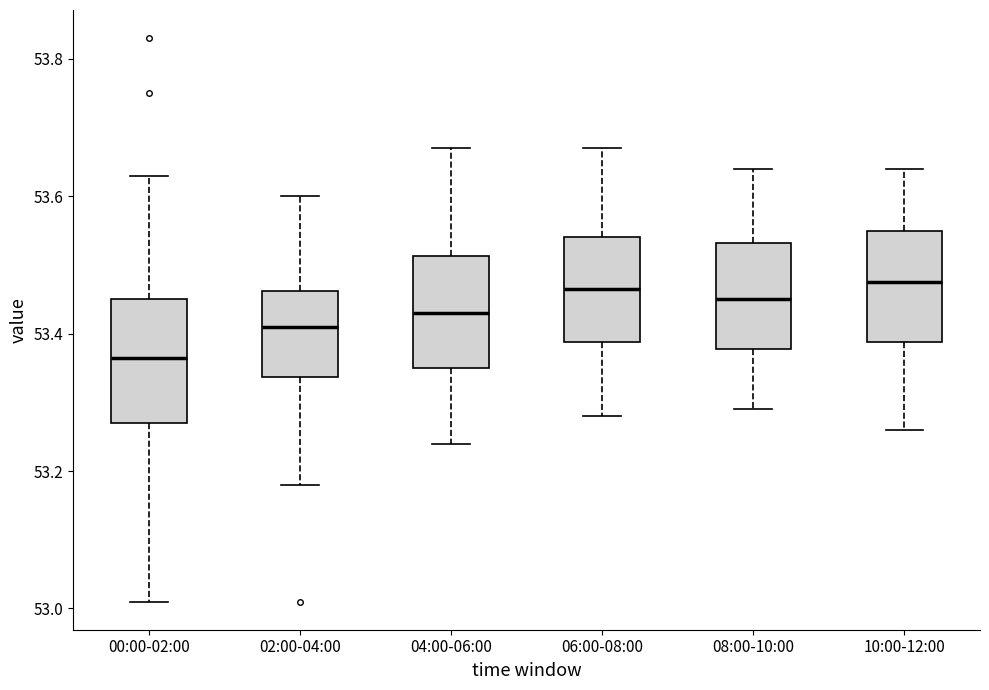

Where is the upper edge of the box for 04:00-06:00 on the y-axis? The values are not printed on the chart, so give them approximately, as read against the axis.

53.52